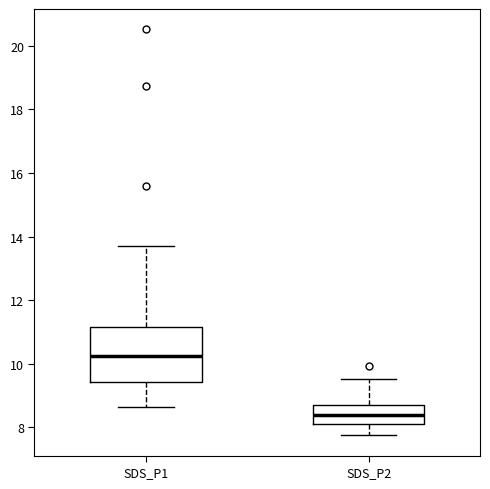

Reading left to right, read every box against the y-axis: the position of its median line, the range the box covers, and the ends of its whiskers. The values are not printed on the chart, so give them approximately, as read against the axis.

SDS_P1: median 10.2, box 9.4 to 11.2, whiskers 8.6 to 13.8
SDS_P2: median 8.4, box 8.0 to 8.8, whiskers 7.8 to 9.6